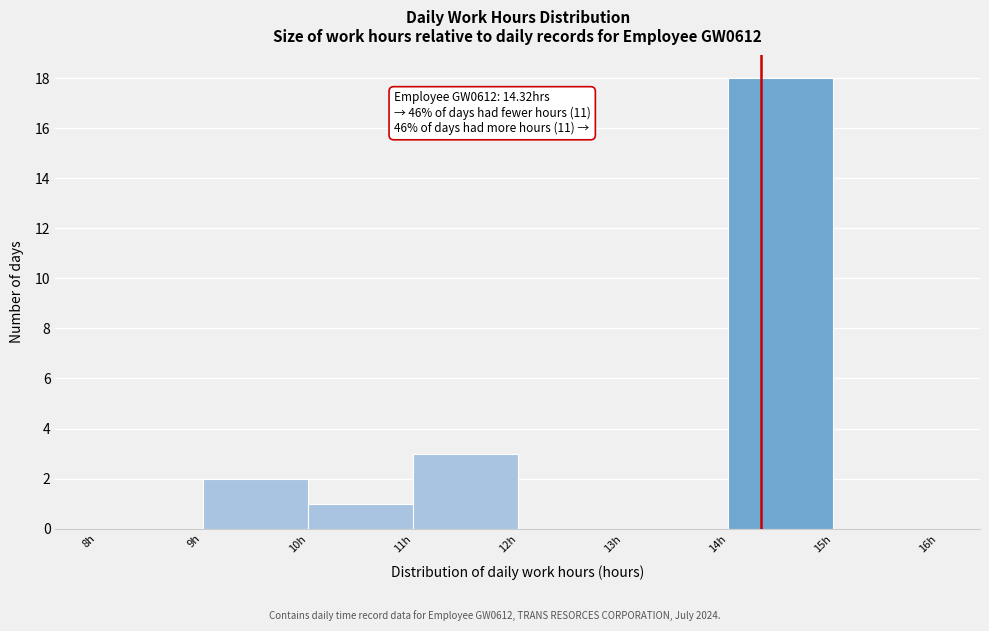

Which range on the x-axis has the tallest bar?

14 to 15